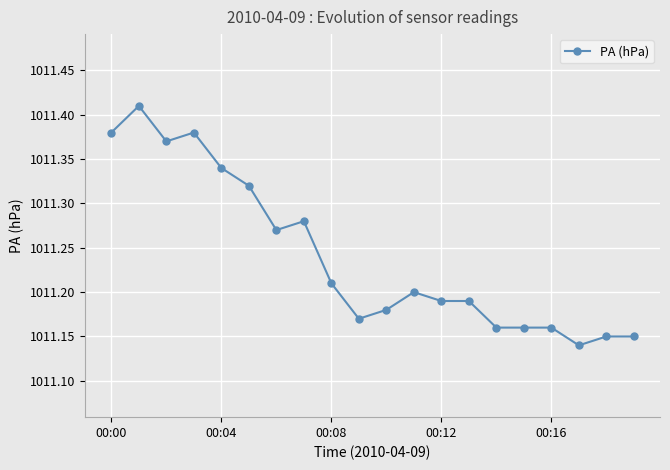

How many categories are shown in the chart?

20